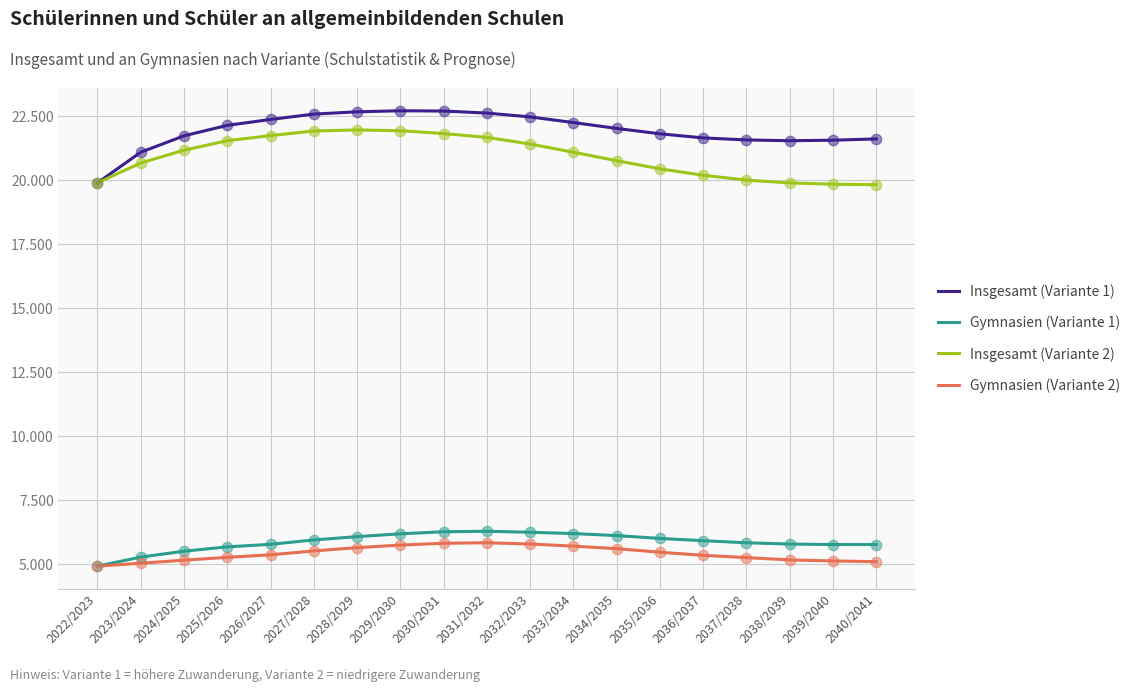

Is the value of Insgesamt (Variante 2) at 2034/2035 greater than the value of Insgesamt (Variante 1) at 2030/2031?

No